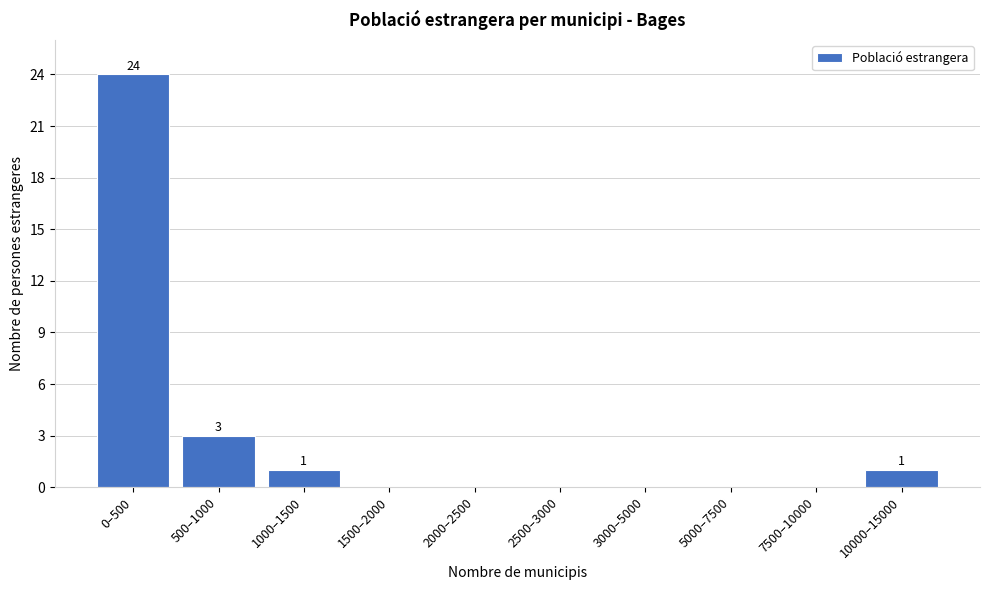

Reading right to left, transcribe all the data shown in this chart.

10000–15000=1	7500–10000=0	5000–7500=0	3000–5000=0	2500–3000=0	2000–2500=0	1500–2000=0	1000–1500=1	500–1000=3	0–500=24